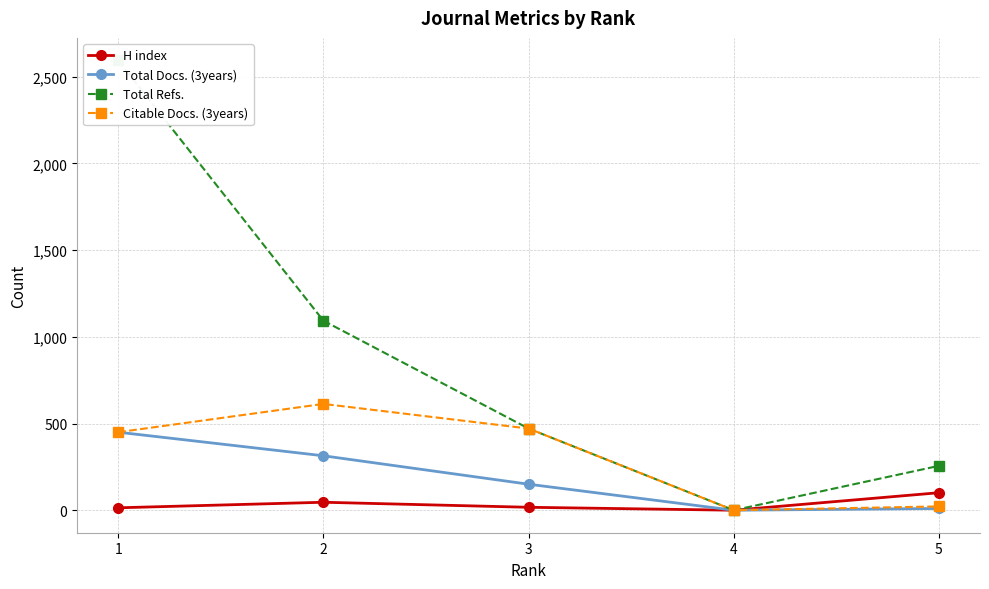

True or false: Total Docs. (3years) and H index cross at least once.

False